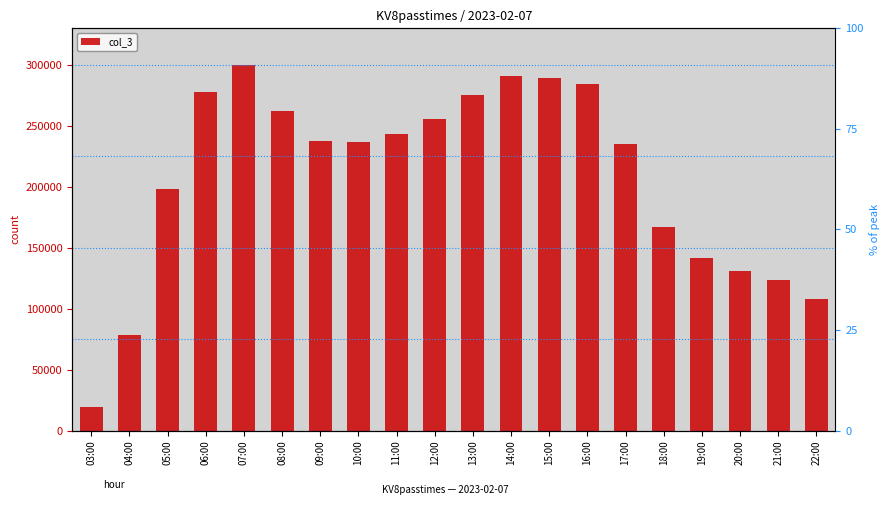

Reading left to right, what are all the values shown in this chart?

19268	78868	198194	277880	300379	262762	238234	236654	243422	255841	275587	291210	289405	284717	235187	167343	141538	131216	123256	108405